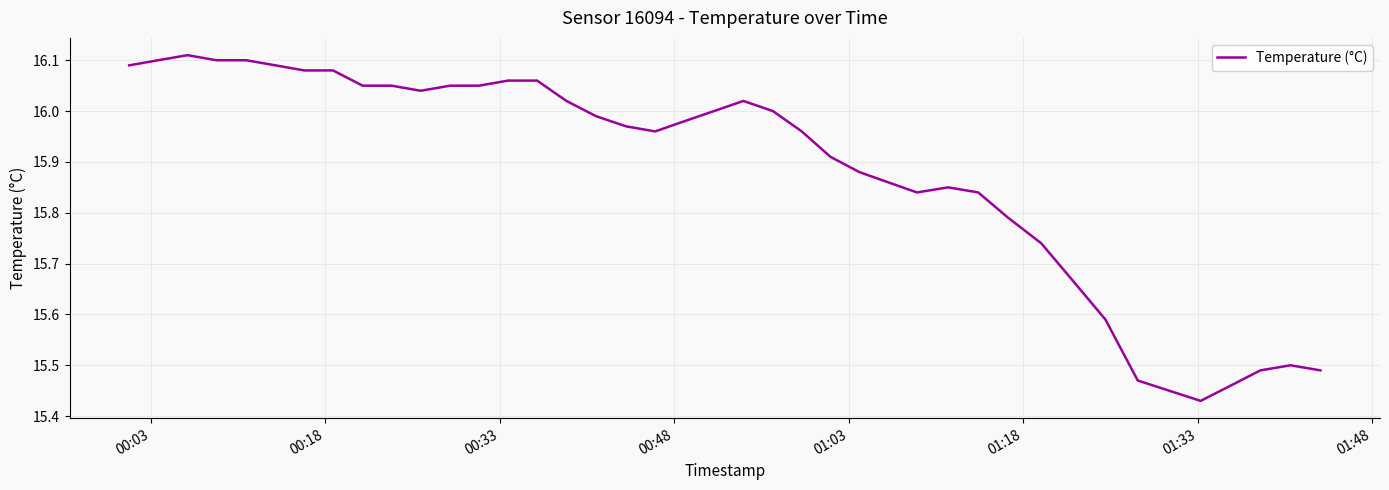

What is the difference between the maximum and minimum values?

0.7